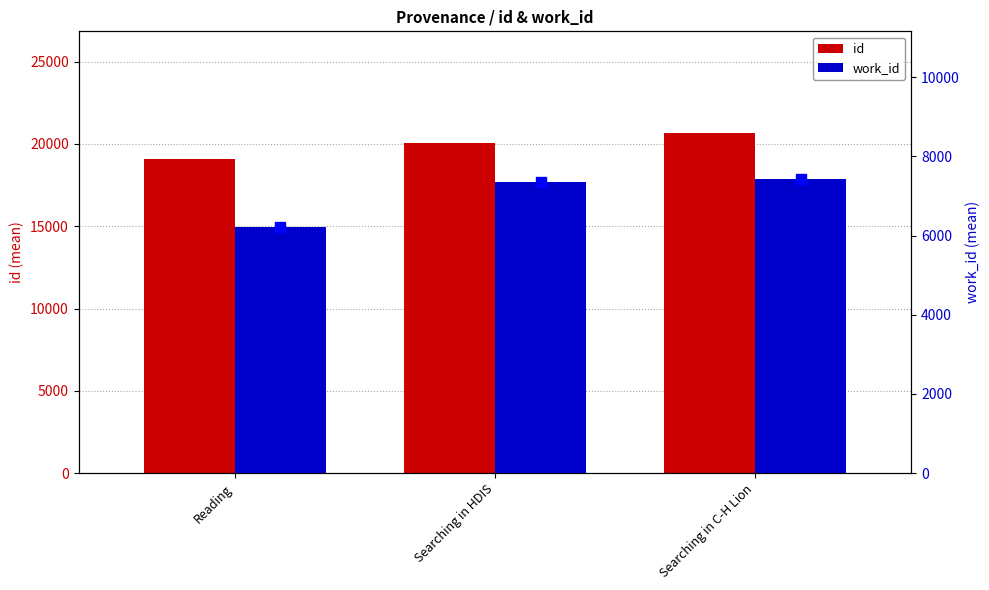

Which series contains the highest Y value?

id